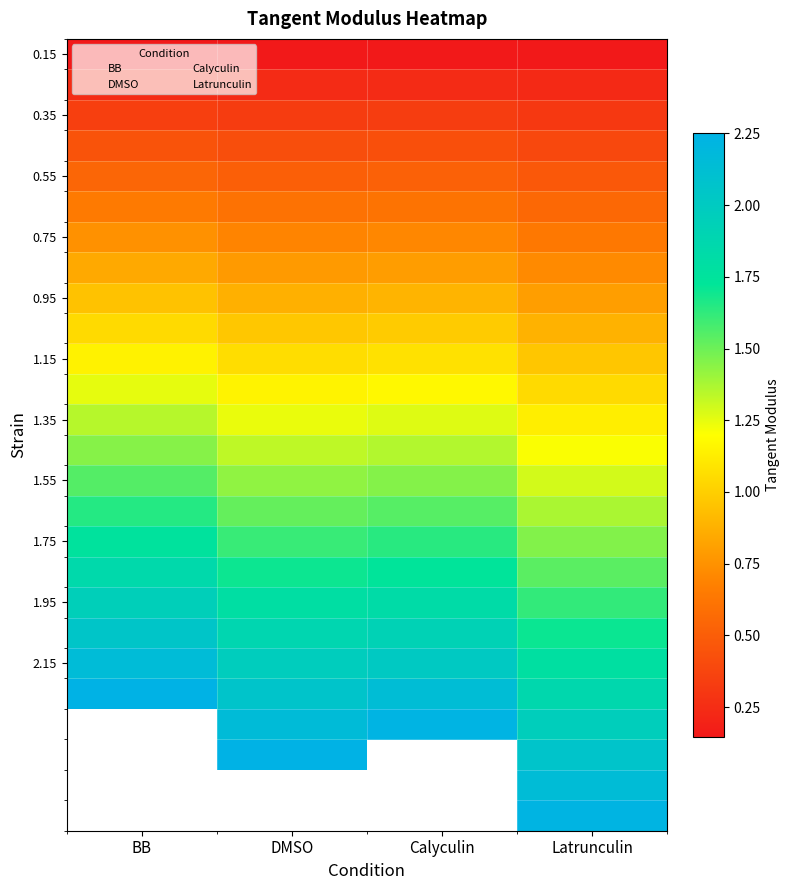

At which category is the sum across all series the highest?

Latrunculin